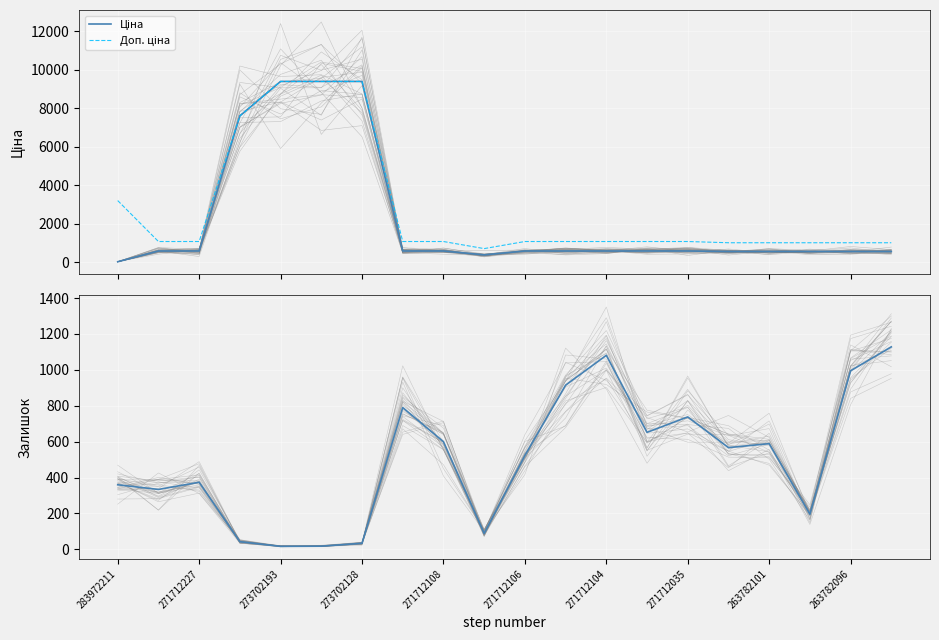

Rank the series at 263782101 from highest to lowest value.

Доп. ціна, Залишок, Ціна